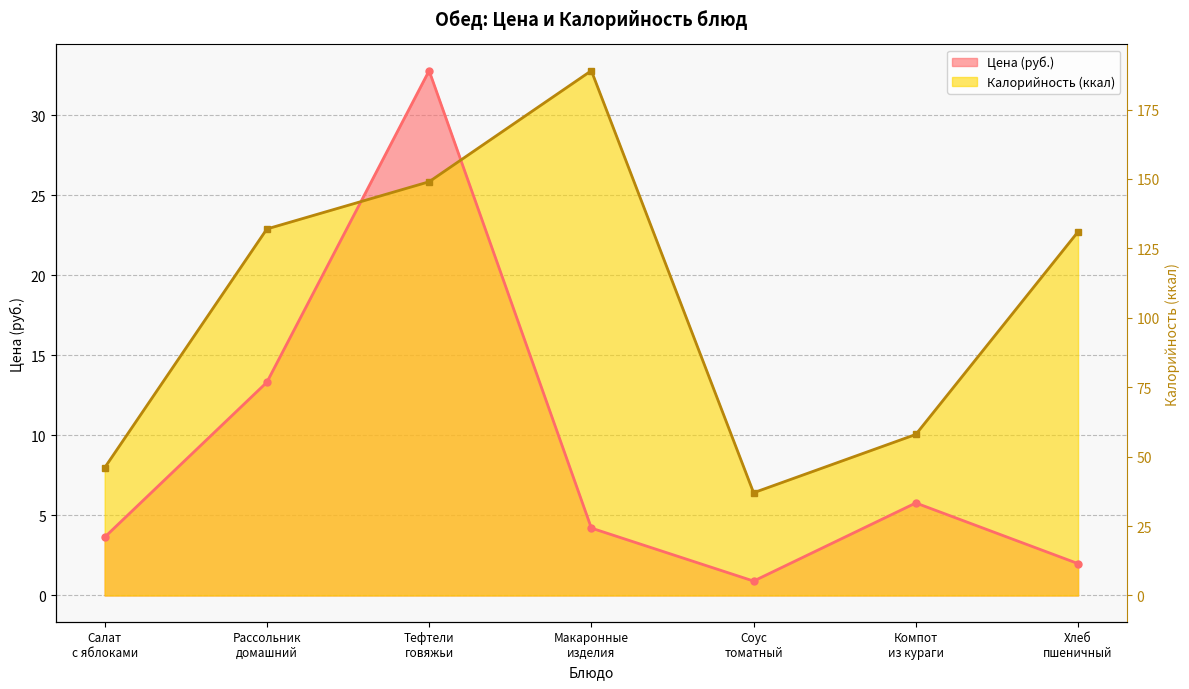

The Калорийность series shows 14.9 at Тефтели говяжьи. True or false?

False